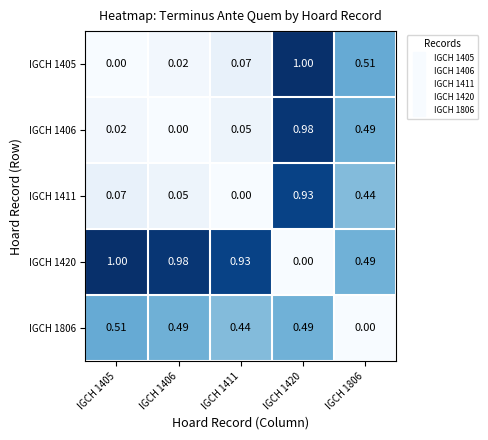

Is the value of IGCH 1406 at IGCH 1806 greater than the value of IGCH 1806 at IGCH 1806?

Yes